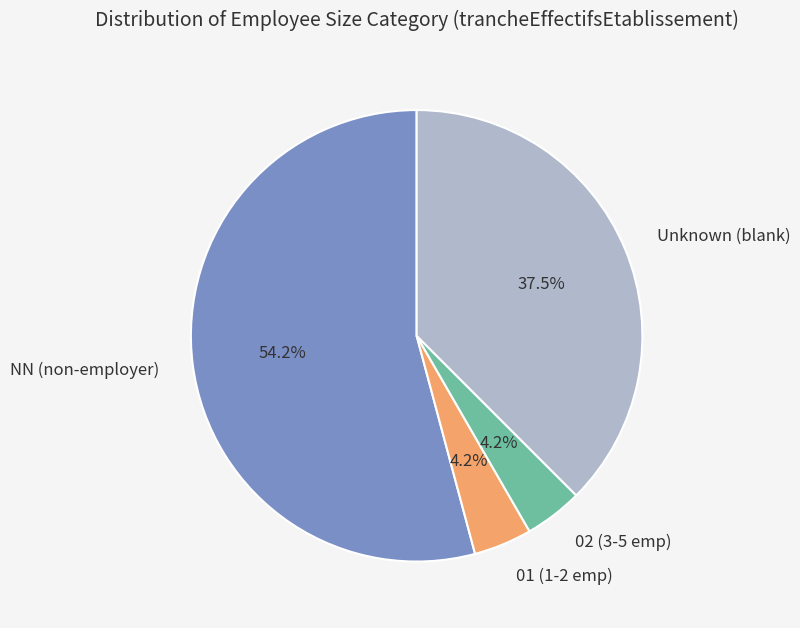

Does any single category account for the majority?

Yes